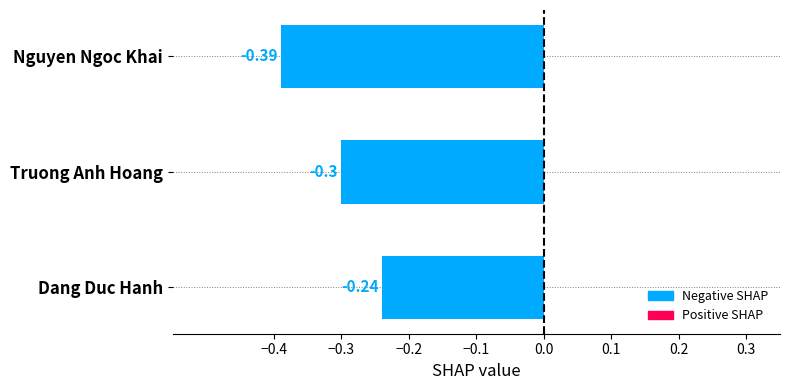

What is the label of the 1st bar from the bottom?

Dang Duc Hanh